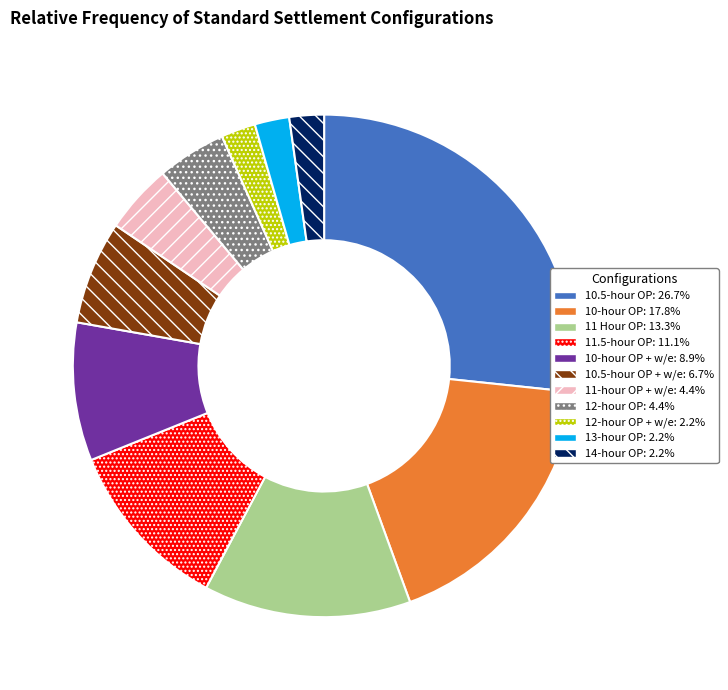

Approximately how many times larger is the value at 11.5-hour OP: 11.1% compared to 13-hour OP: 2.2%?

5.0